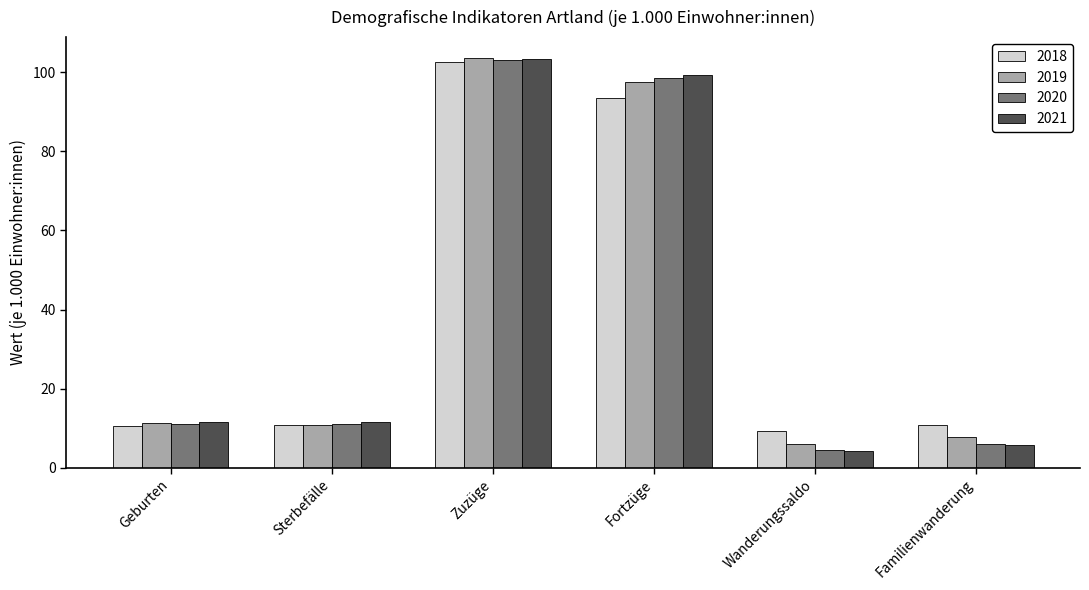

What is the minimum value for 2019?

6.1